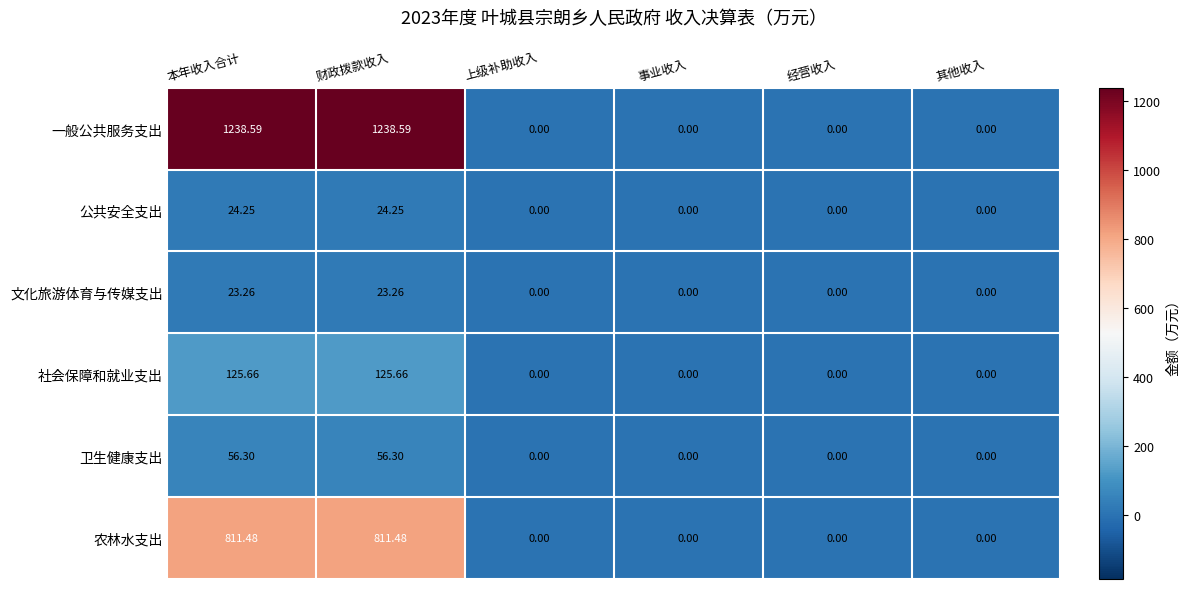

Is the value of 一般公共服务支出 at 本年收入合计 greater than the value of 社会保障和就业支出 at 其他收入?

Yes